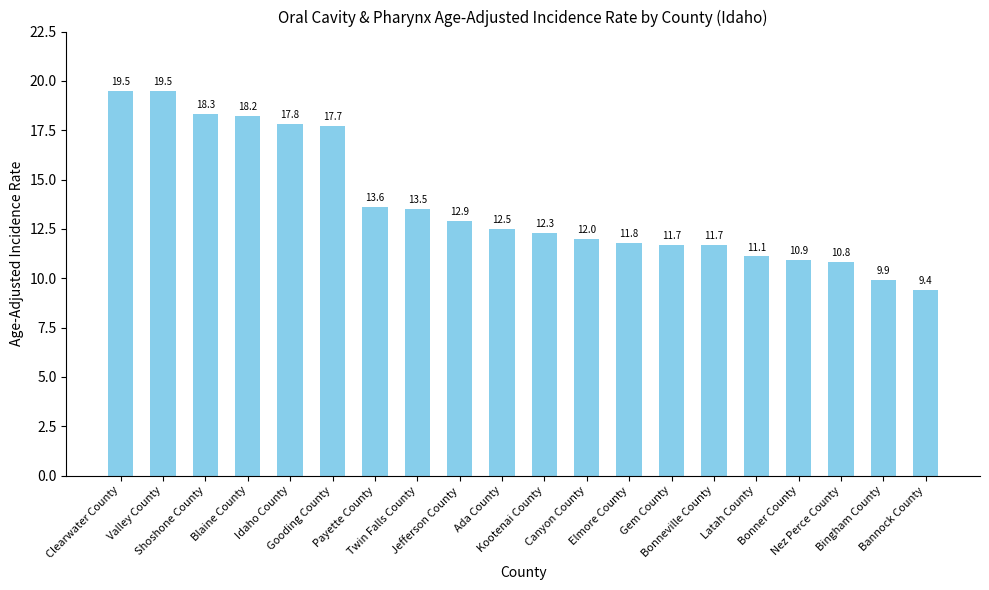

What is the value of the 2nd bar from the left?

19.5